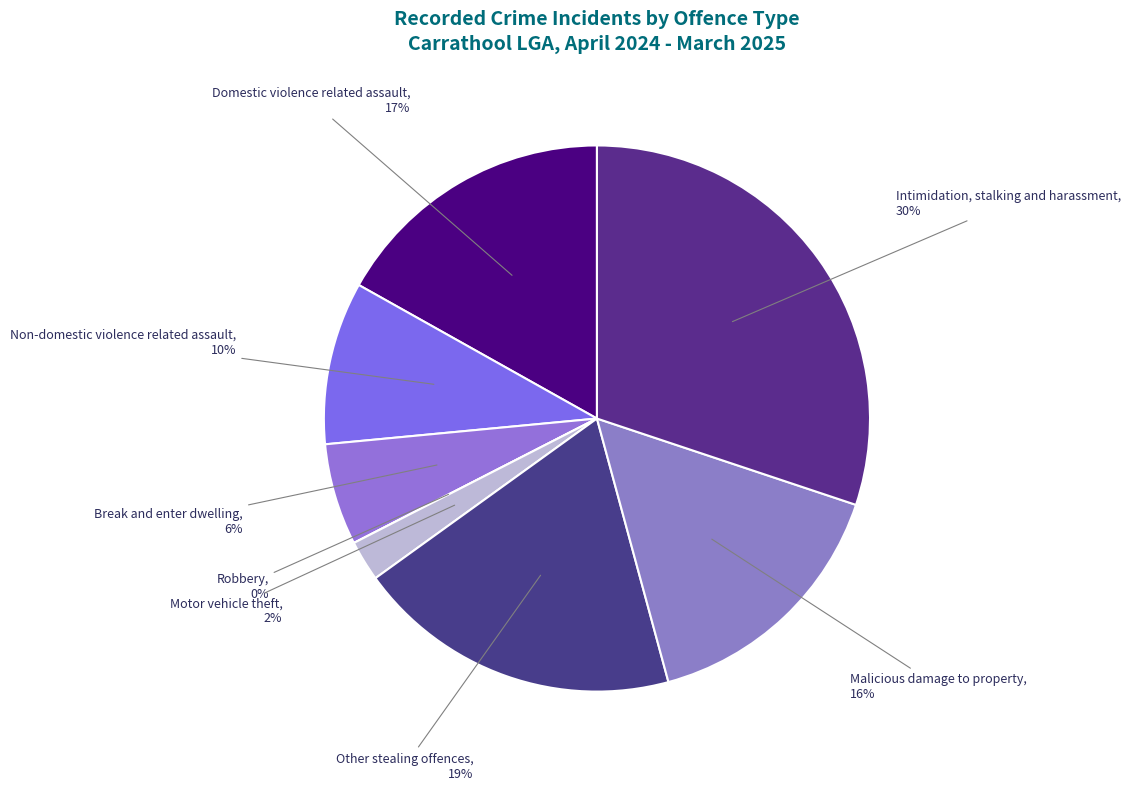

To the nearest percent, what percentage of the pie is Malicious damage to property?

16%